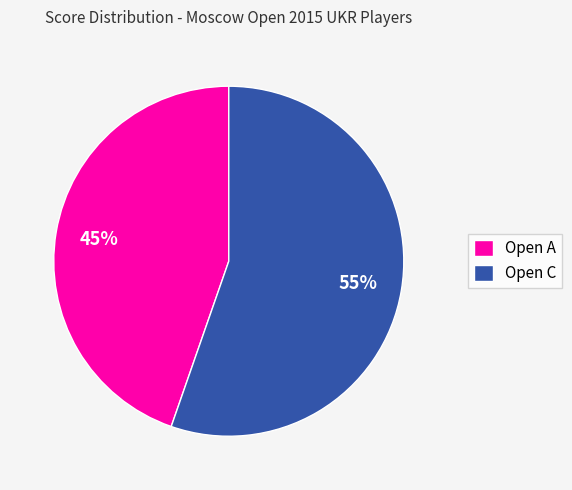

Does any single category account for the majority?

Yes